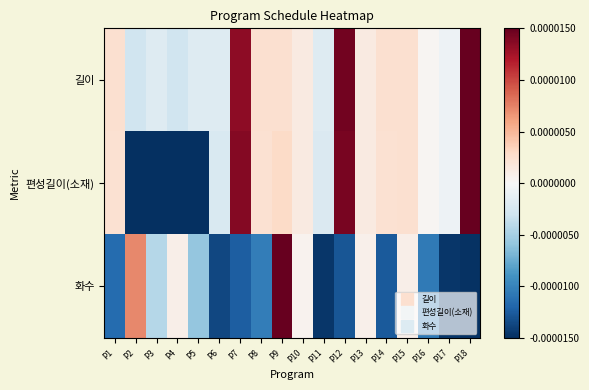

Which series has the widest spread of values?

화수